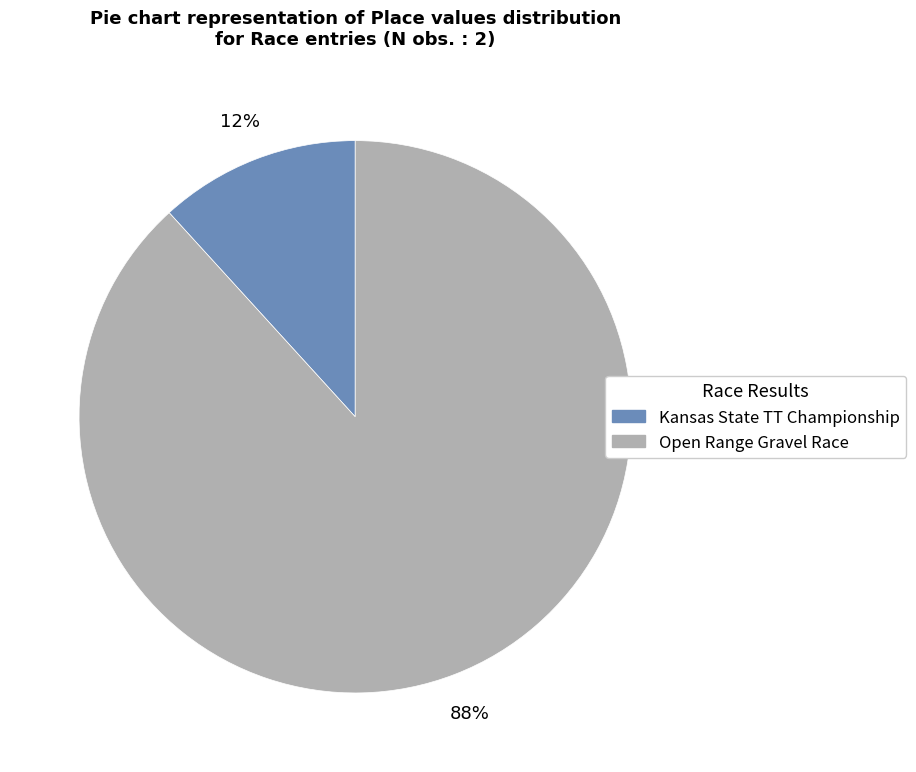

Which category has the smallest portion of the pie?

Kansas State TT Championship